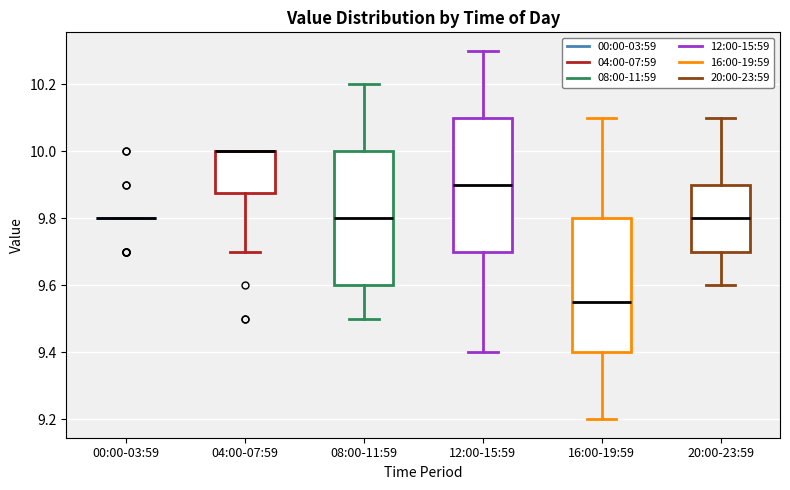

Reading left to right, transcribe this box plot: for each box, give where its median line is, the range the box spans, and where its two whiskers end, as read against the y-axis. The values are not printed on the chart, so give them approximately, as read against the axis.

00:00-03:59: box collapsed to a line at 9.80, whiskers 9.80 to 9.80
04:00-07:59: median 10.00 (drawn on the box's upper edge), box 9.88 to 10.00, whiskers 9.70 to 10.00
08:00-11:59: median 9.80, box 9.60 to 10.00, whiskers 9.50 to 10.20
12:00-15:59: median 9.90, box 9.70 to 10.10, whiskers 9.40 to 10.30
16:00-19:59: median 9.56, box 9.40 to 9.80, whiskers 9.20 to 10.10
20:00-23:59: median 9.80, box 9.70 to 9.90, whiskers 9.60 to 10.10